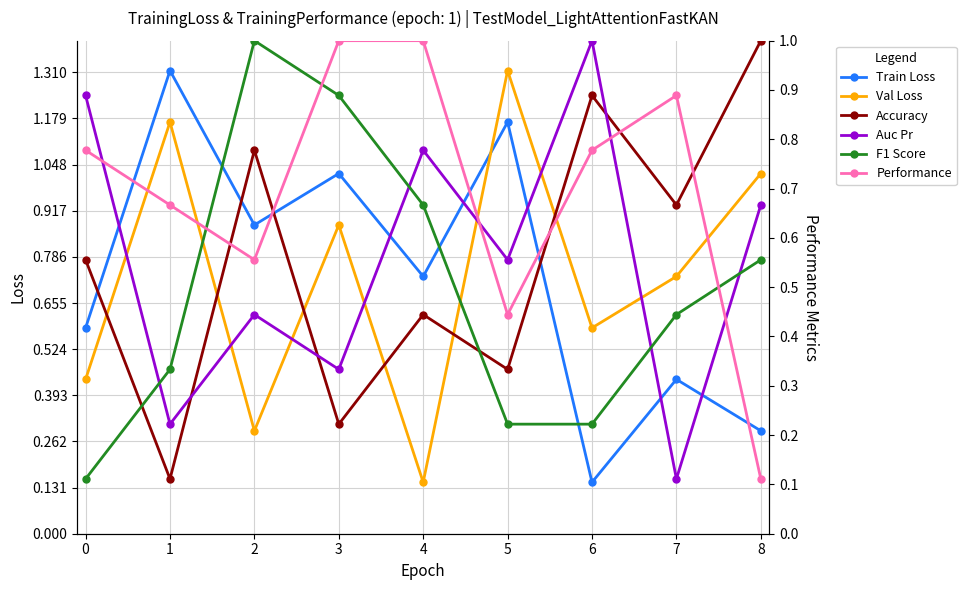

At which category does Train Loss reach its first local peak?

1